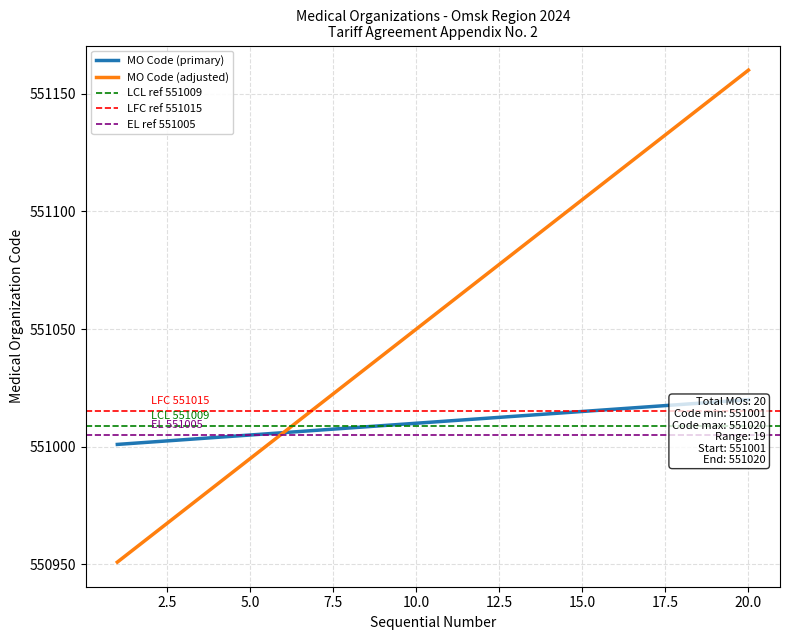

True or false: Sequential Number and Medical Organization Code intersect in this chart.

False